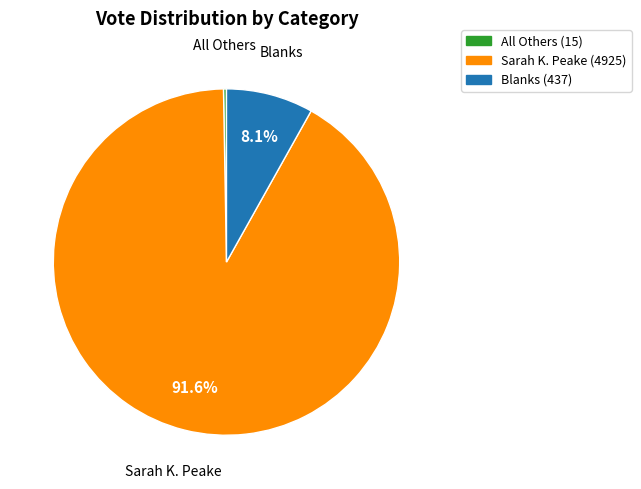

Is there a majority slice in this chart?

Yes